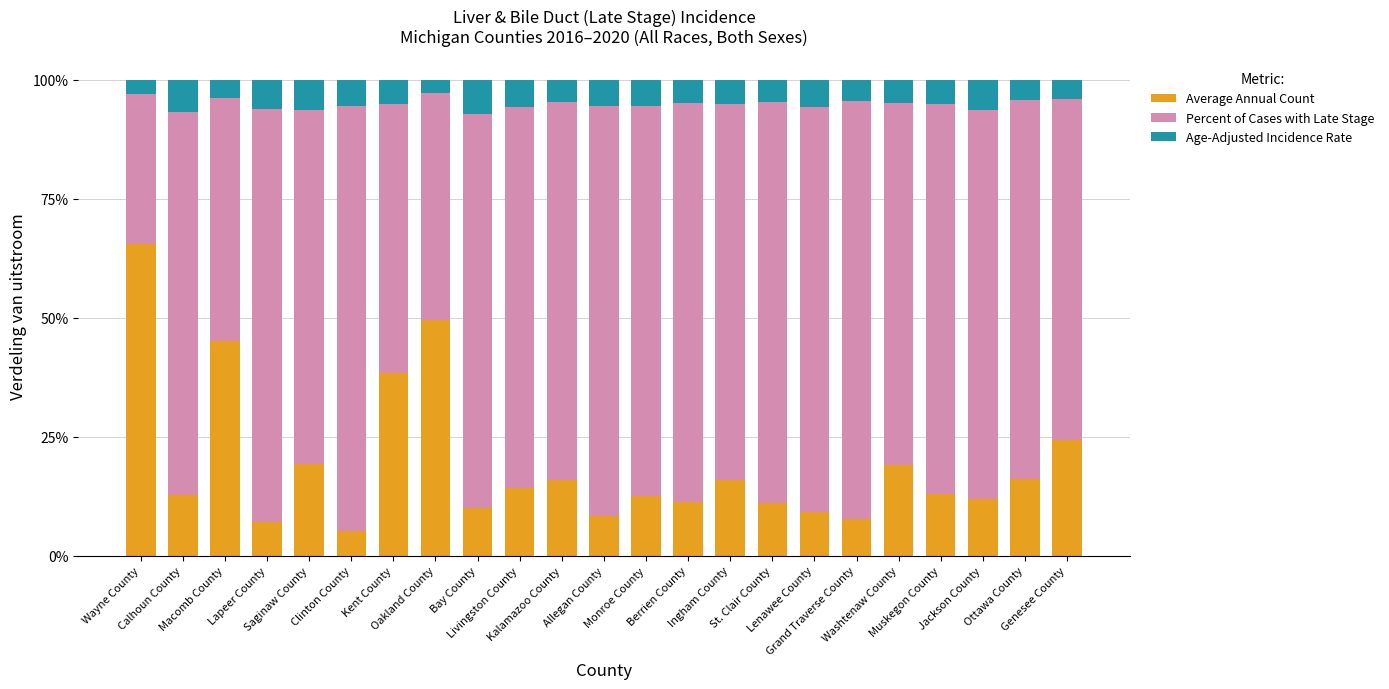

What is the average value of the Average Annual Count series?

19.3